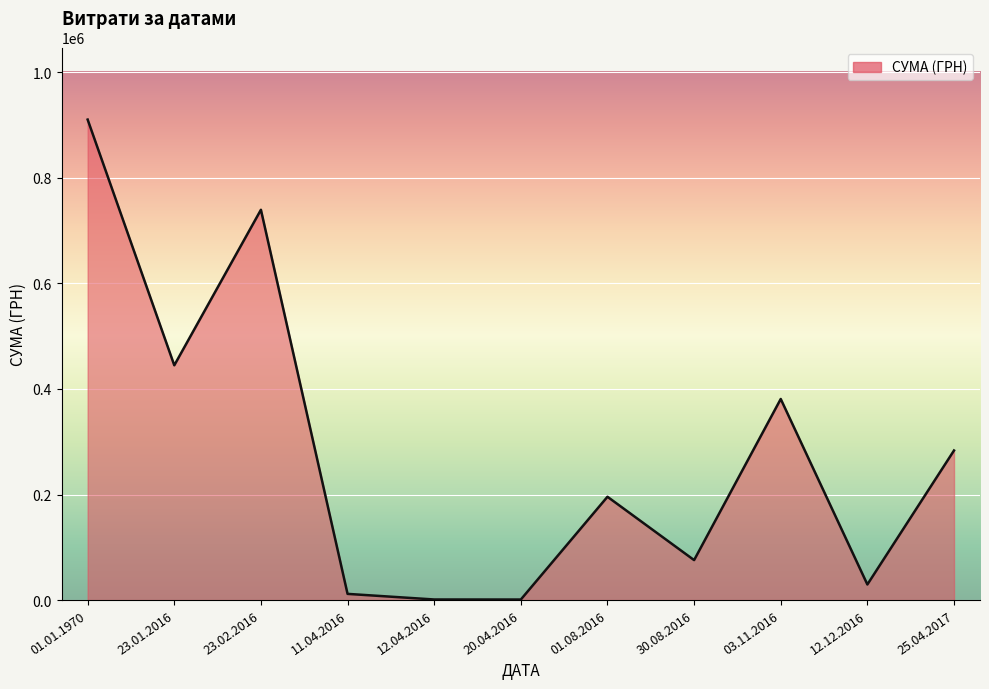

Where is the data nearest to the value 455747?

23.01.2016